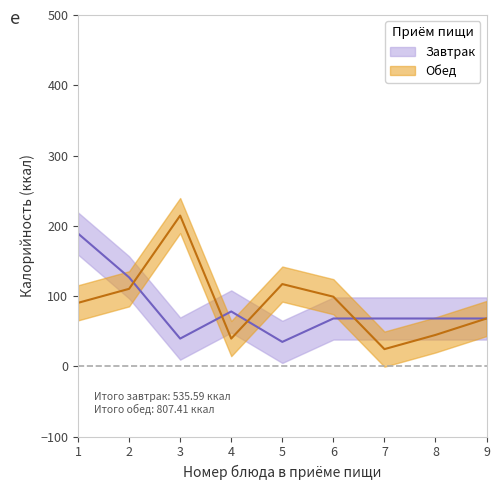

Where is the data nearest to the value 119?

5